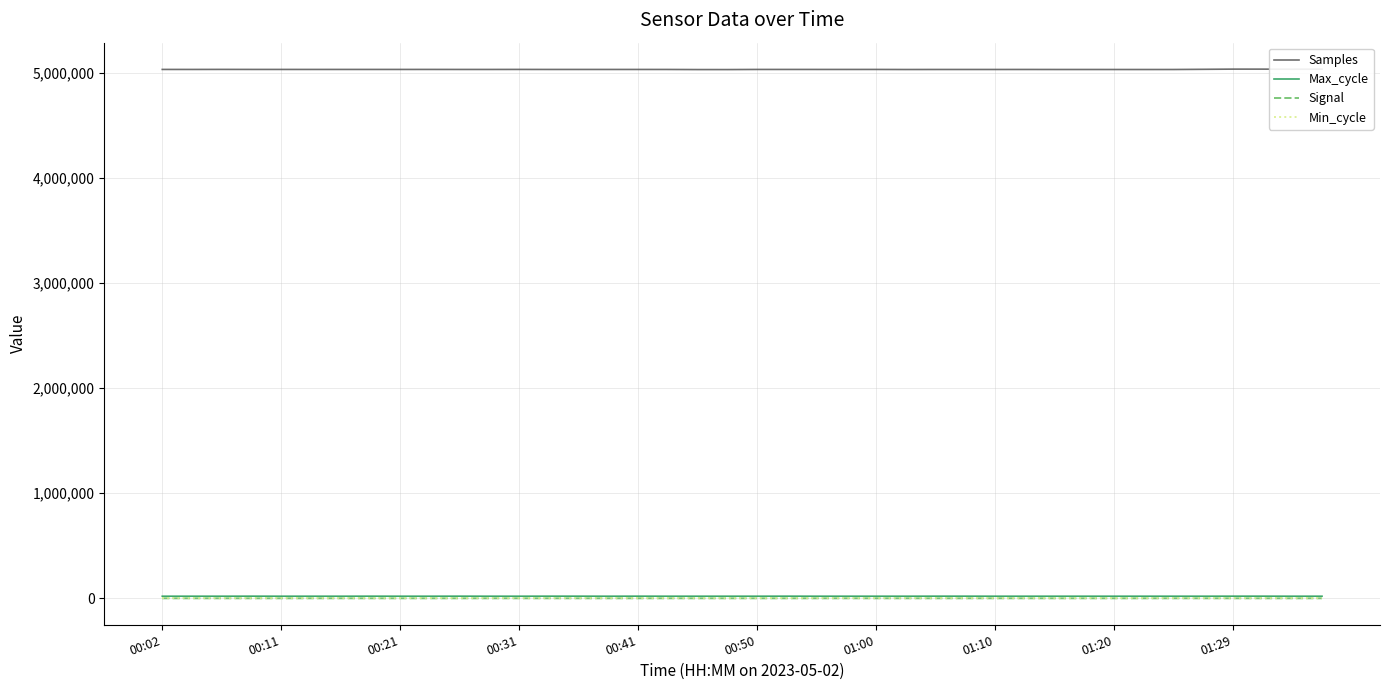

Count the number of data series in this chart.

4